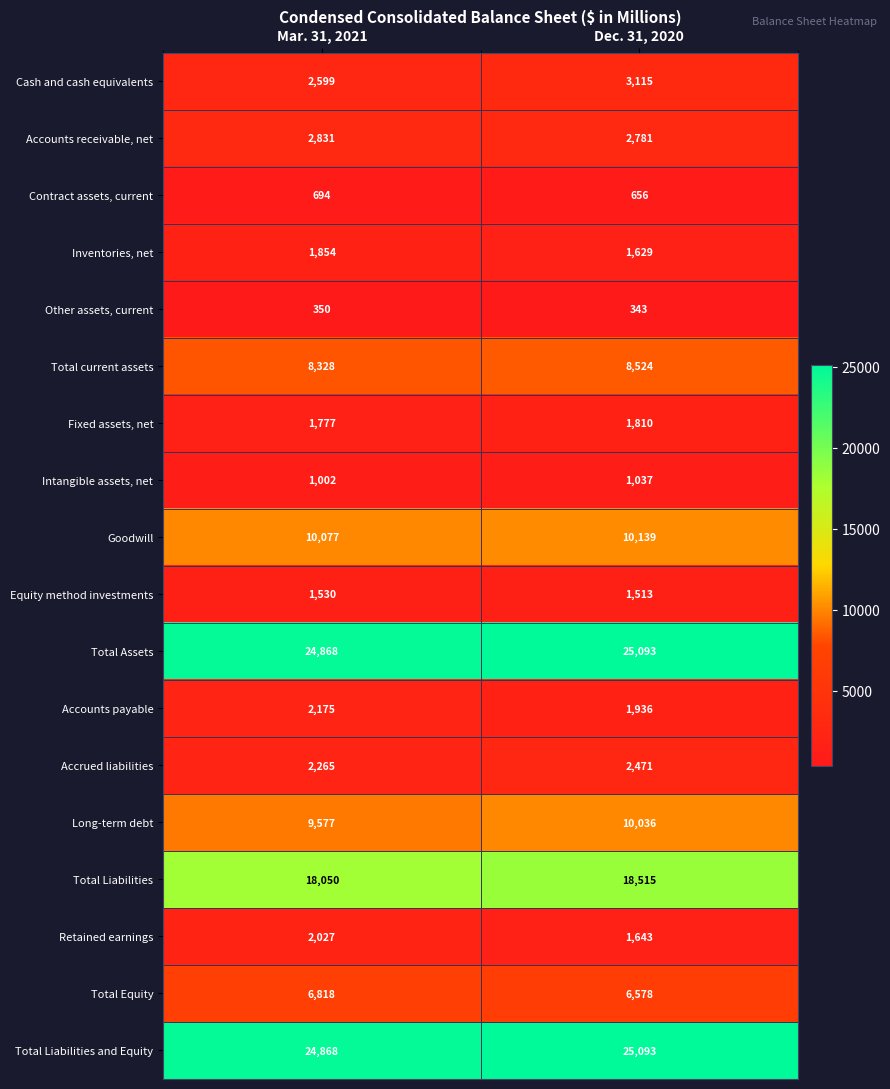

The Long-term debt series shows 10036 at Dec. 31, 2020. True or false?

True